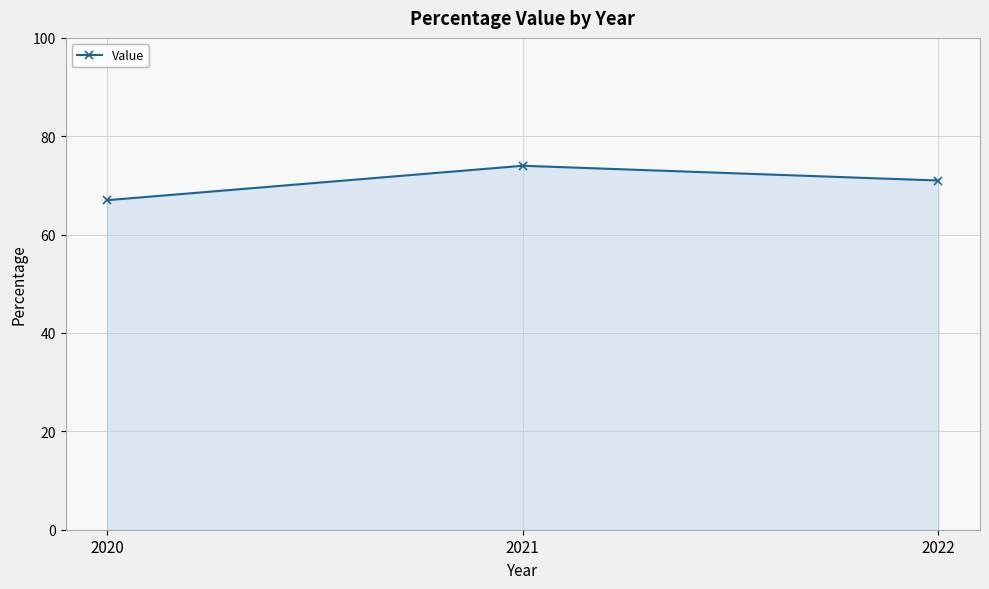

Reading right to left, list all the values displayed in this chart.

71	74	67